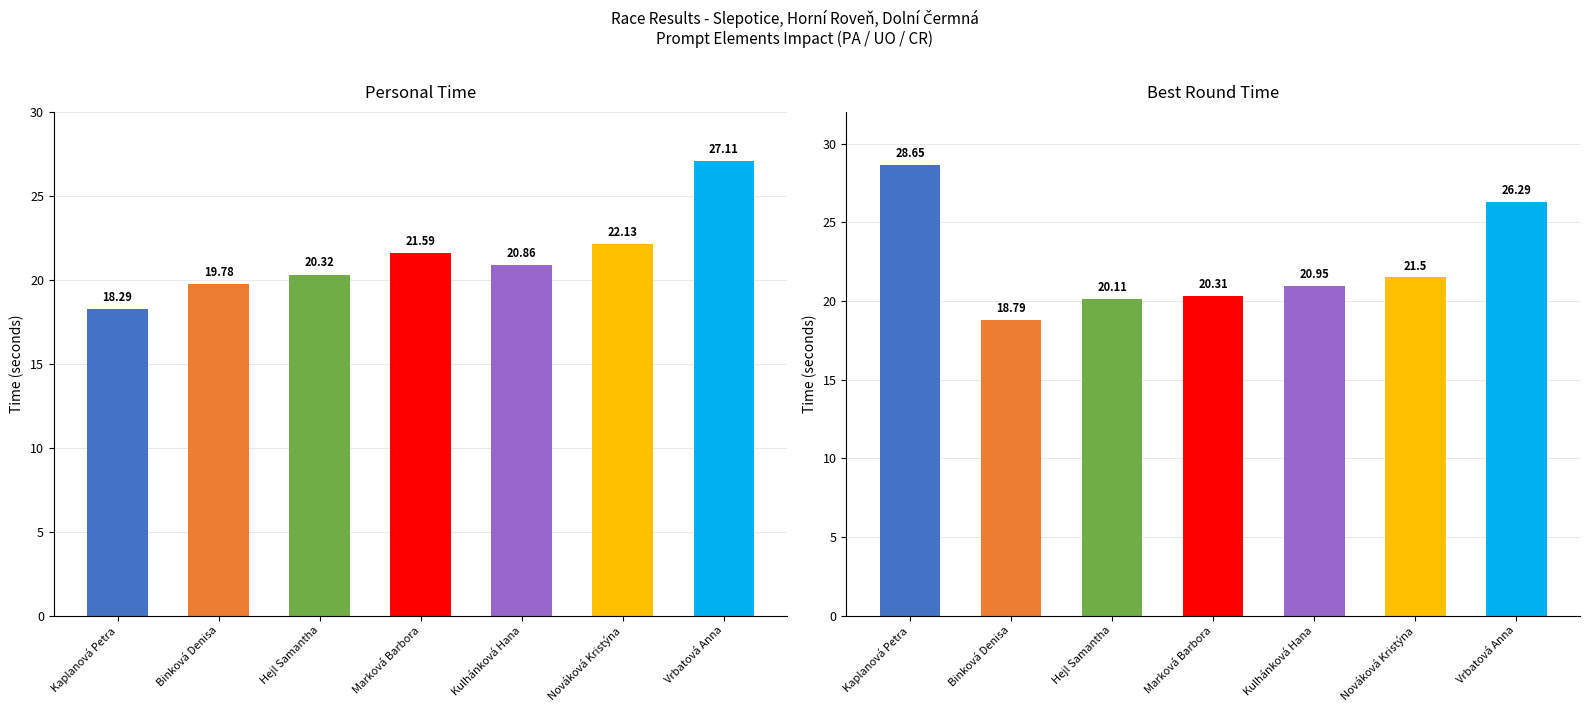

Rank the series by their maximum value, from highest to lowest.

Best Round Time, Personal Time